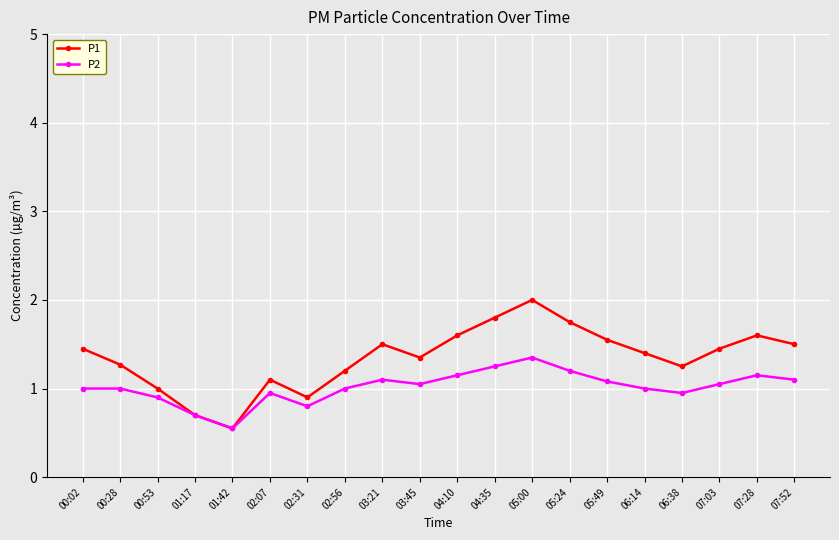

How many data points does each series have?

20